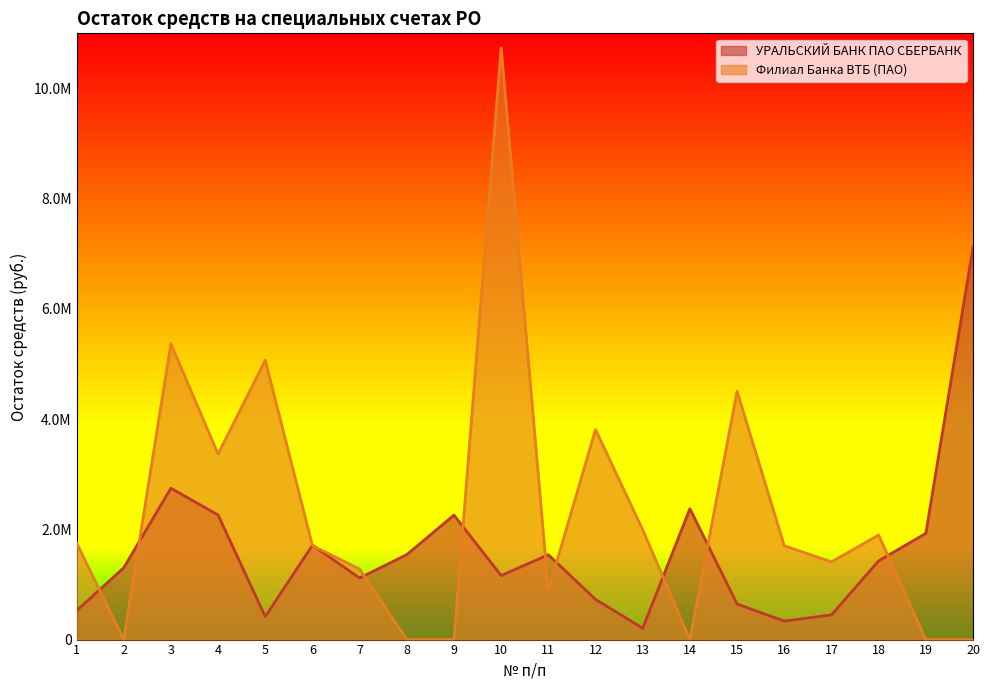

What is the value of the Филиал Банка ВТБ (ПАО) point at the 6th from the left?

1705172.1